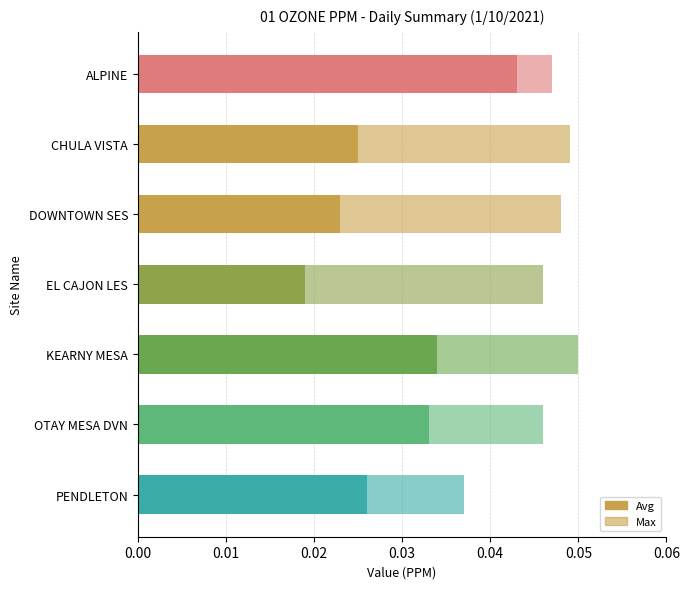

How many bars are there in each group?

2